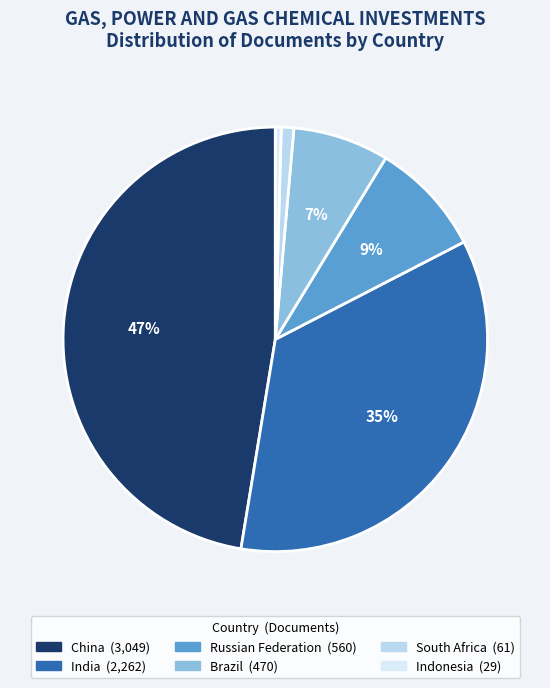

To the nearest percent, what is the difference between the largest and smallest slice percentages?

47%